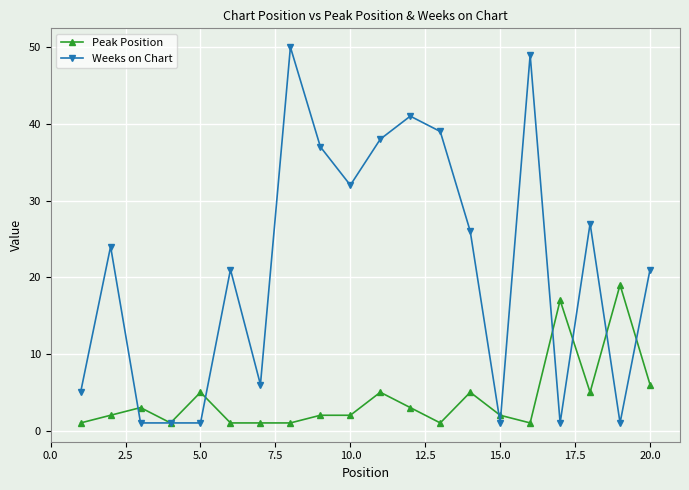

What is the maximum value for Peak Position?

19